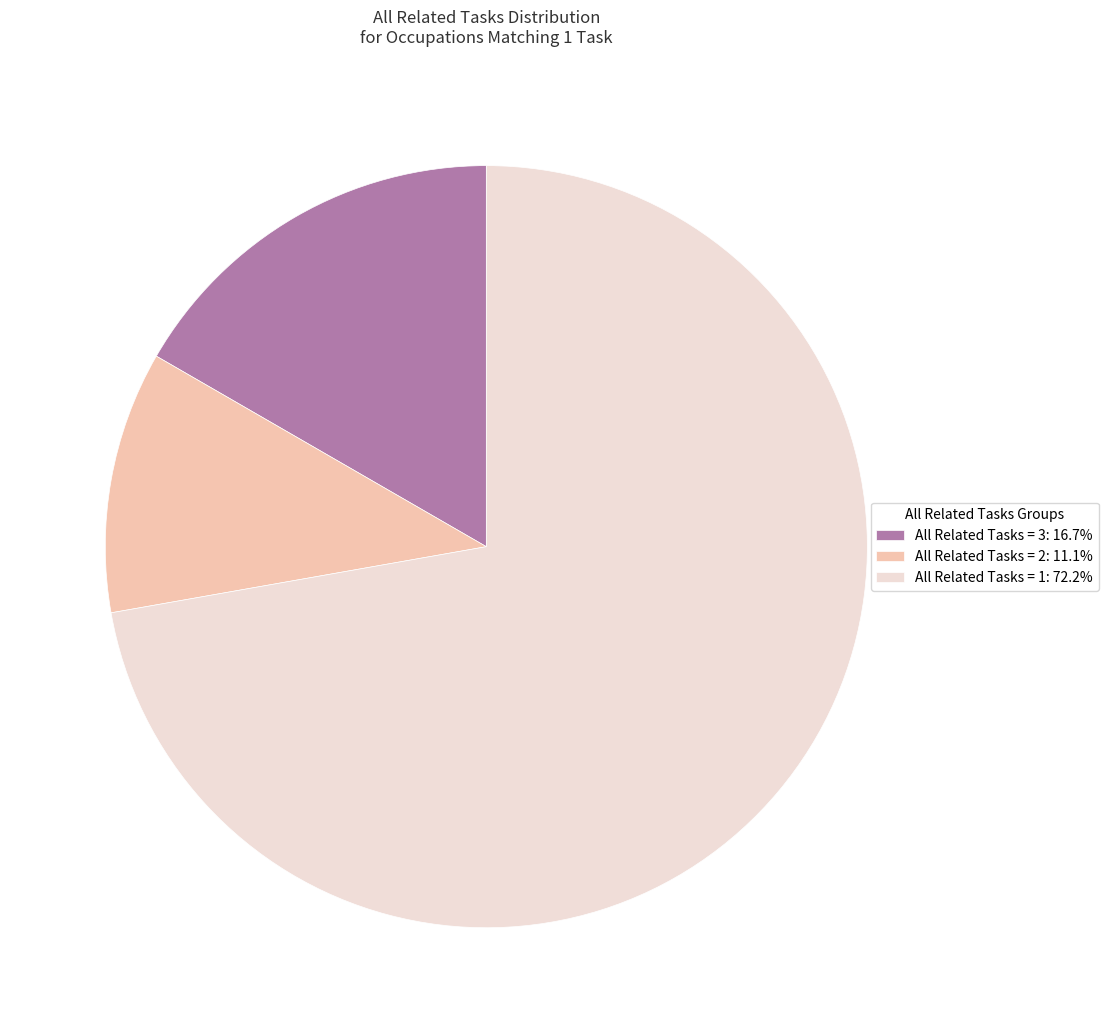

Does All Related Tasks = 1: 72.2% represent more than half of the total?

Yes